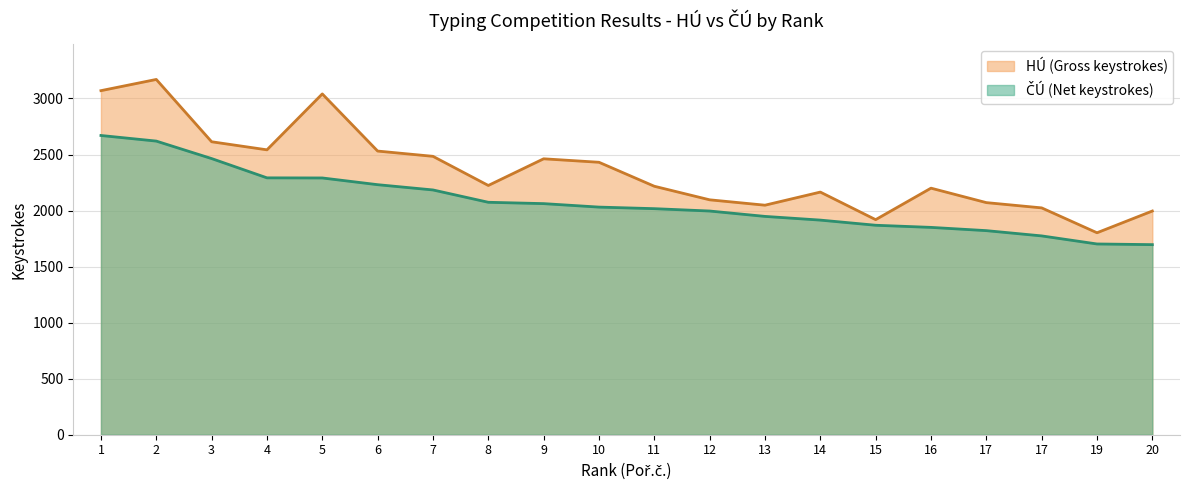

Which series has the largest range (max minus min)?

HÚ (Gross keystrokes)